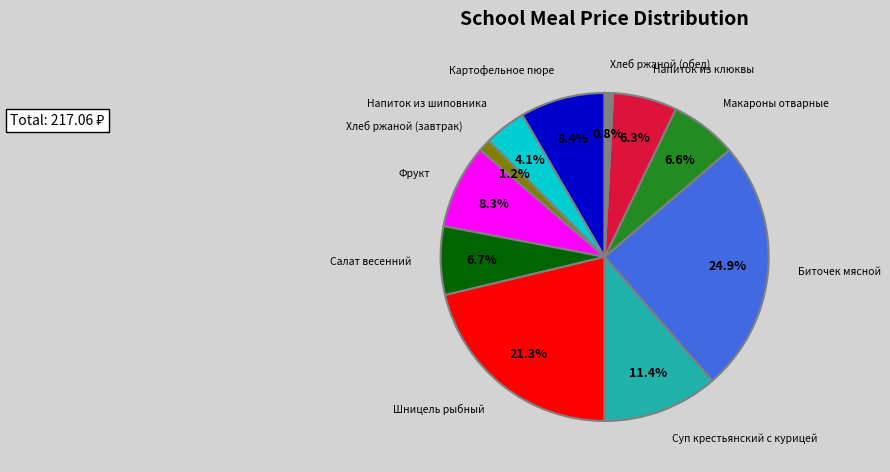

To the nearest percent, what is the average slice percentage?

9%